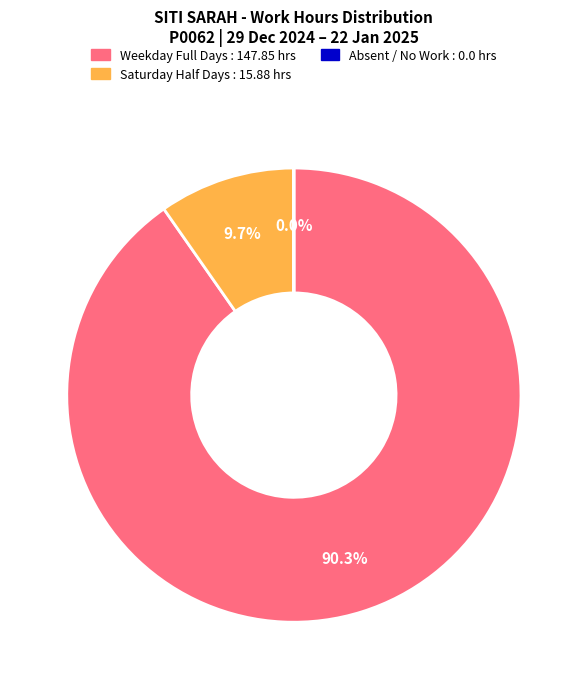

Does any single category account for the majority?

Yes